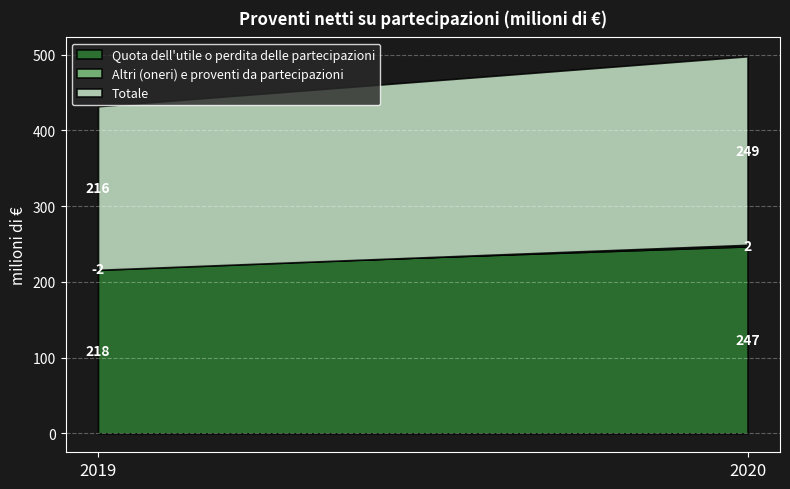

Which category has the highest value across all series?

2020